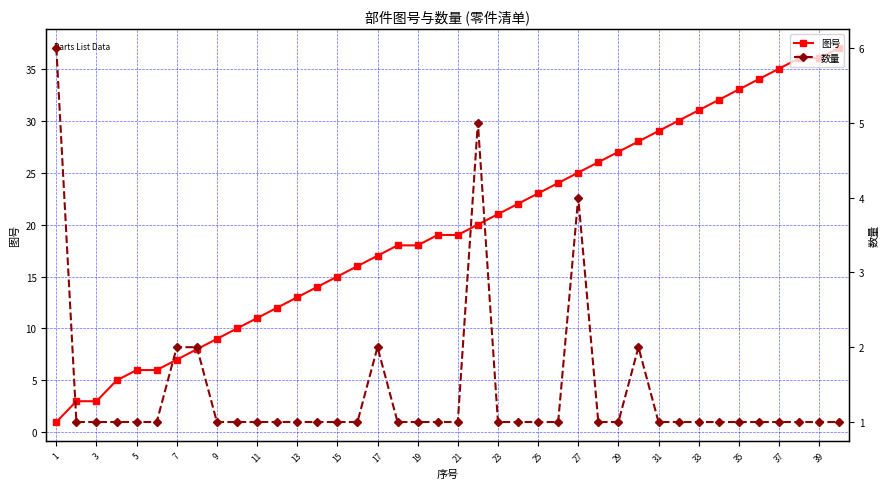

Rank the series by their maximum value, from lowest to highest.

数量, 图号